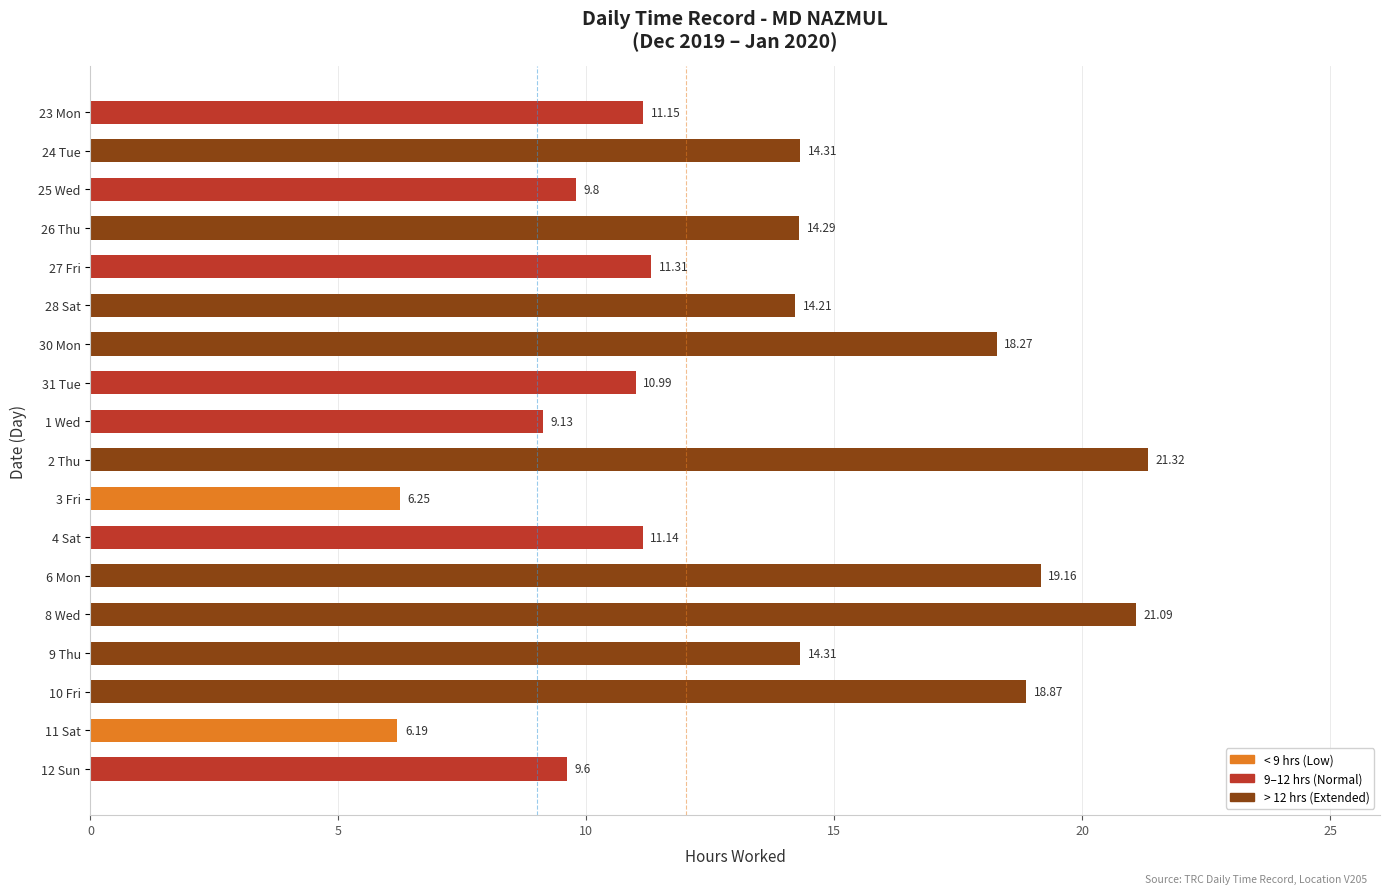

Count the number of data series in this chart.

1